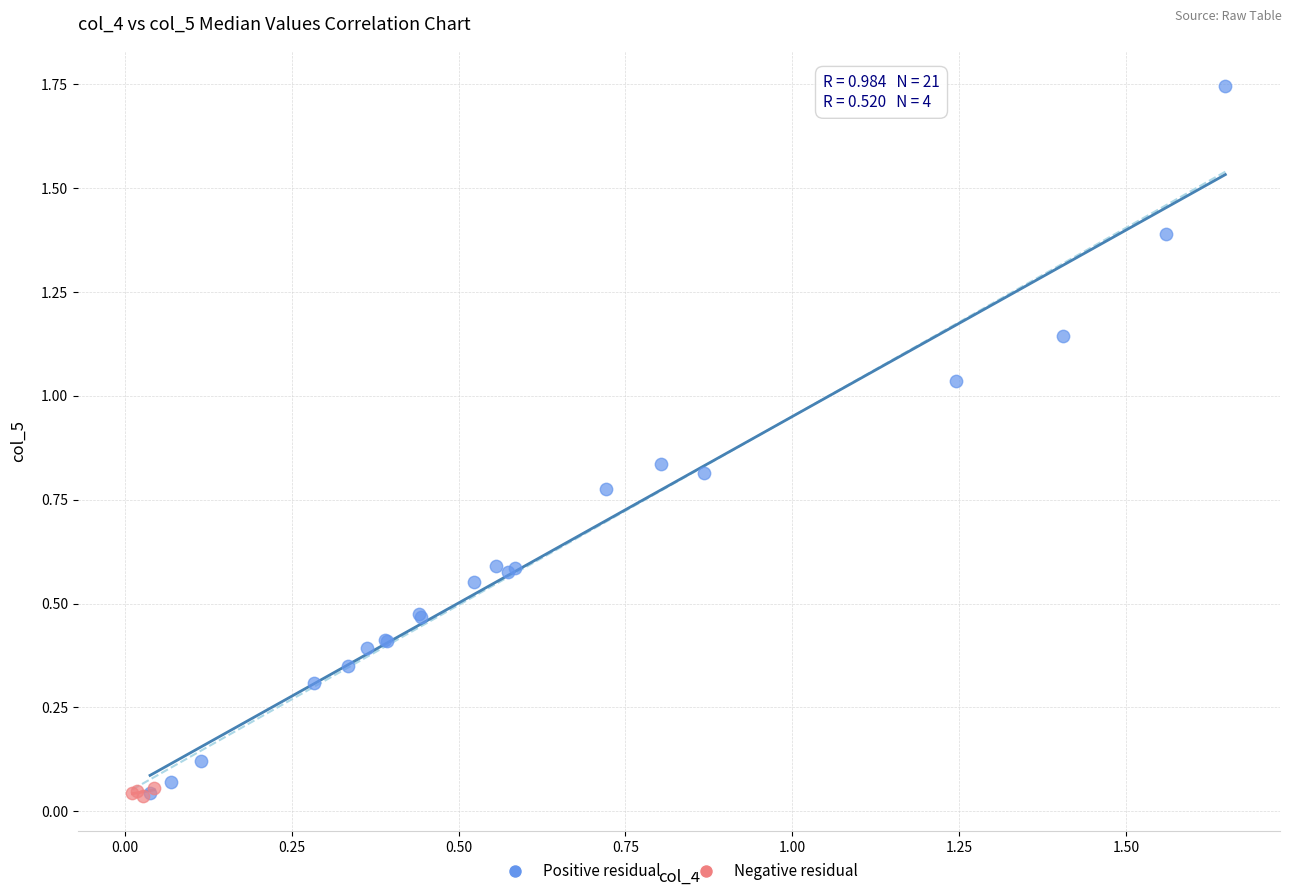

Which series contains the highest Y value?

Positive residual